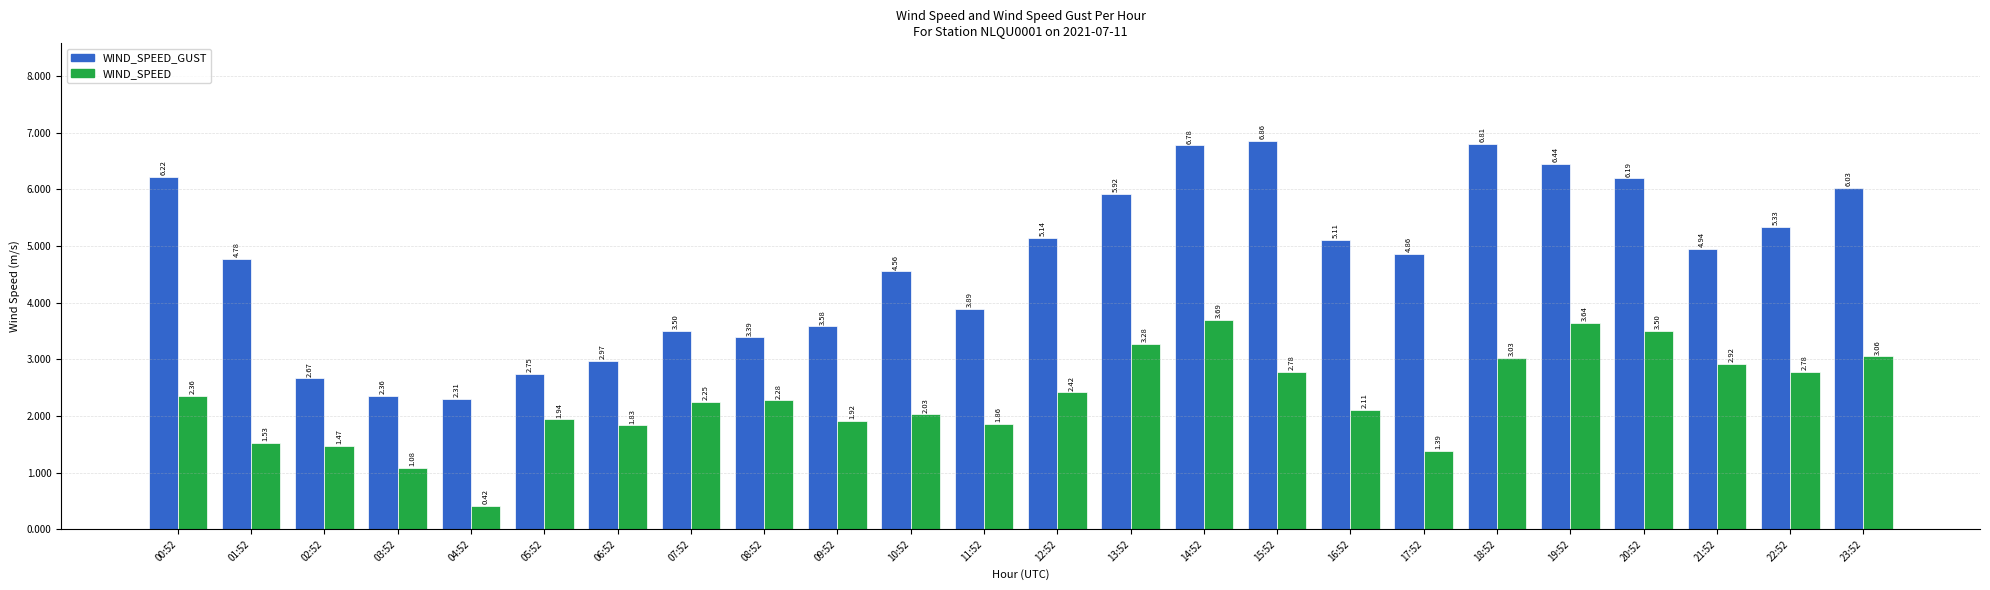

What is the sum of the WIND_SPEED values at 01:52 and 05:52?

3.5